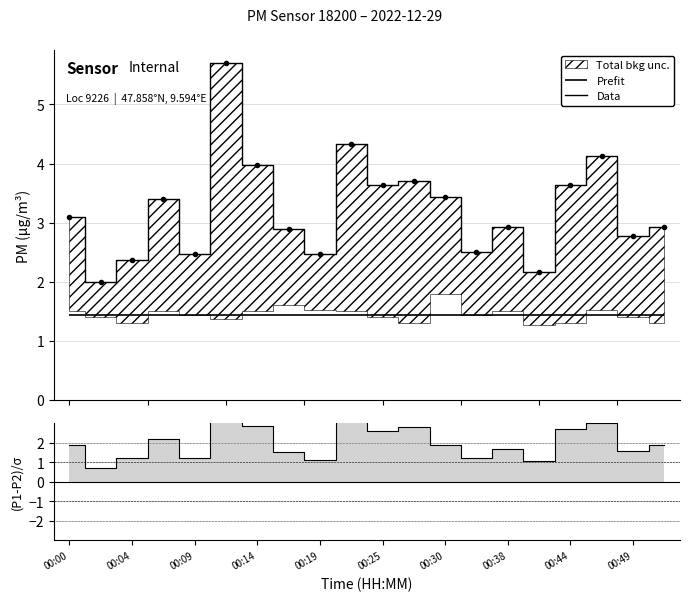

How many points are lower than both their immediate neighbors (excluding endpoints)?

7